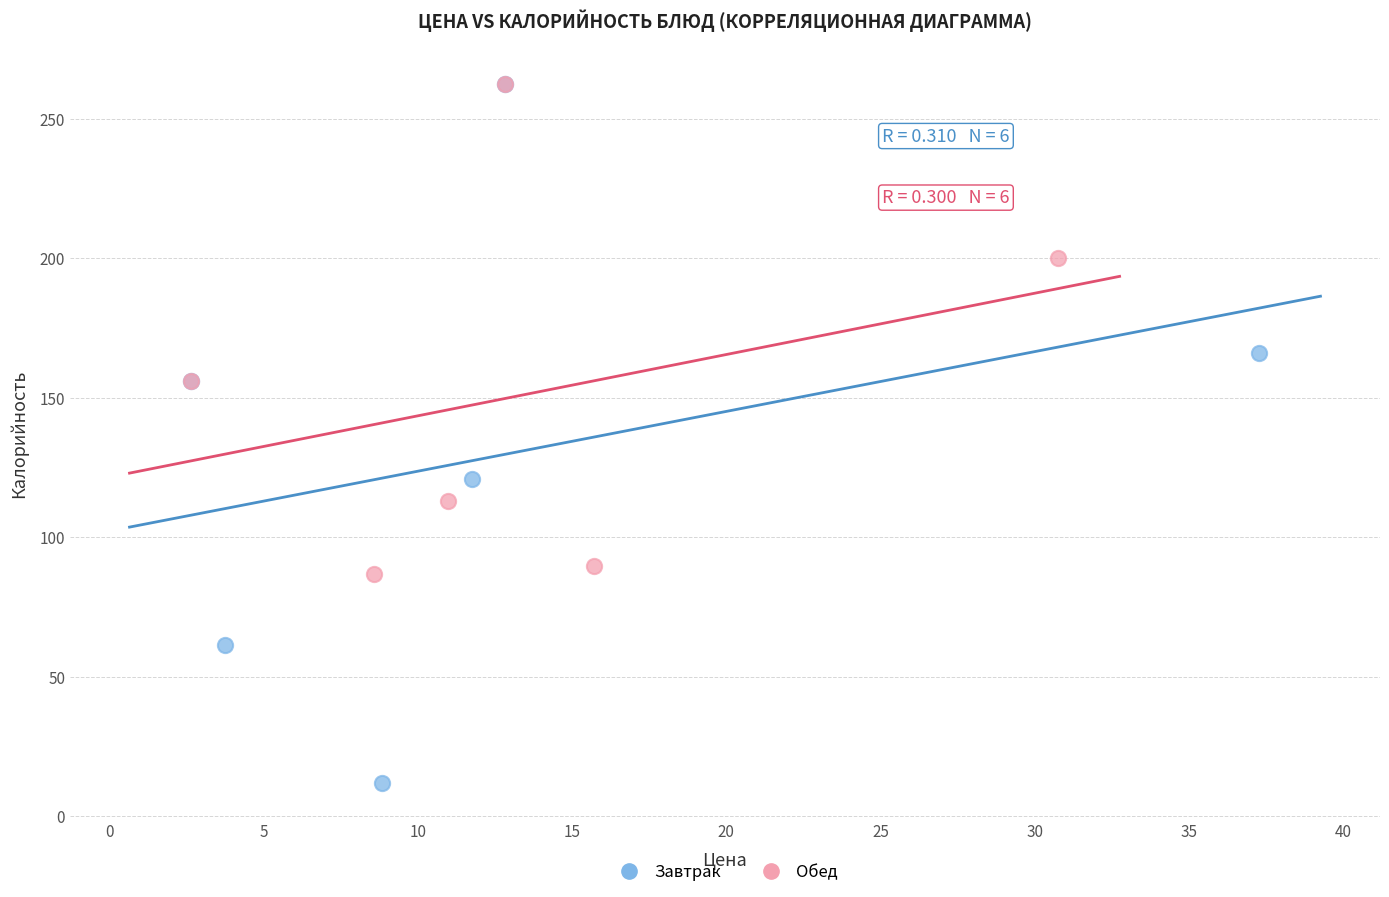

What are all the series names shown in the legend?

Завтрак, Обед